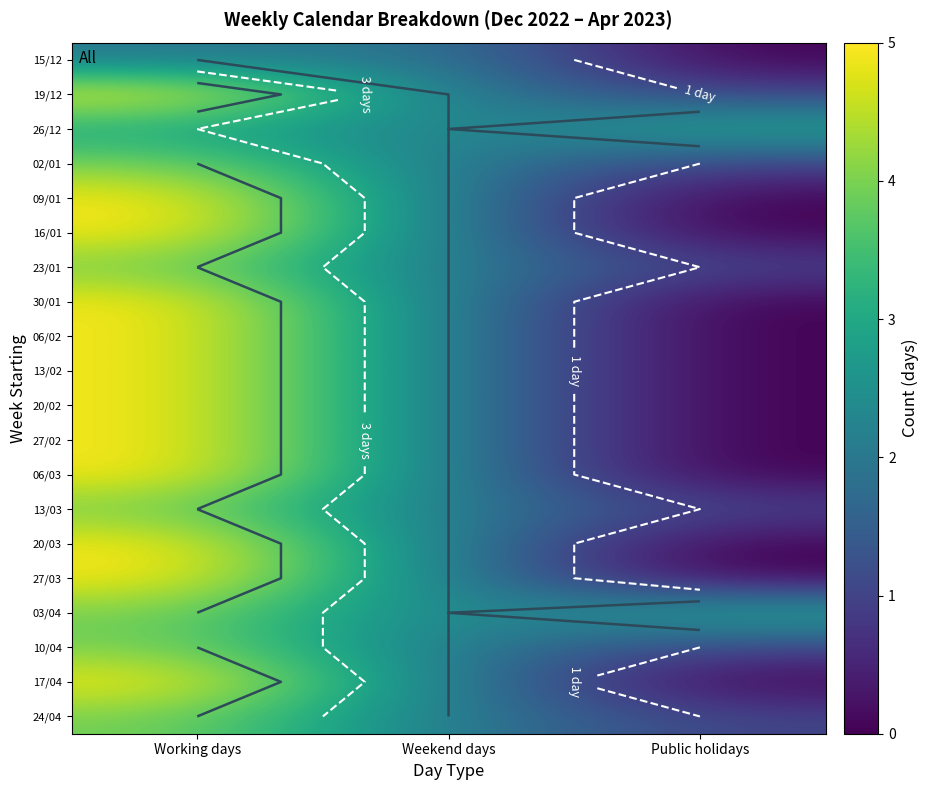

Is the value of 24/04 at Weekend days greater than the value of 16/01 at Weekend days?

No